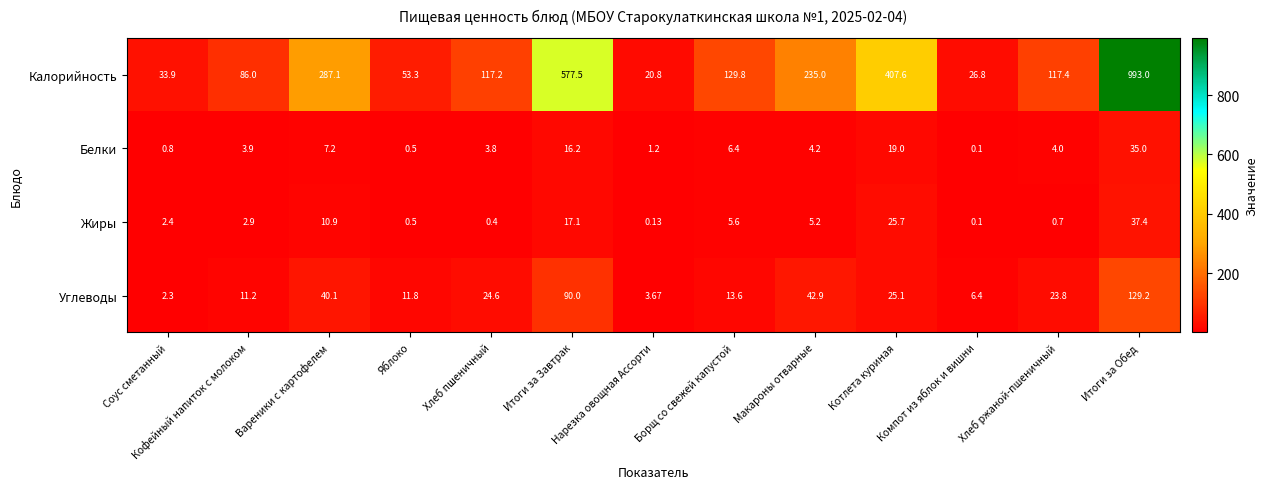

At which label does Калорийность reach its peak?

Итоги за Обед